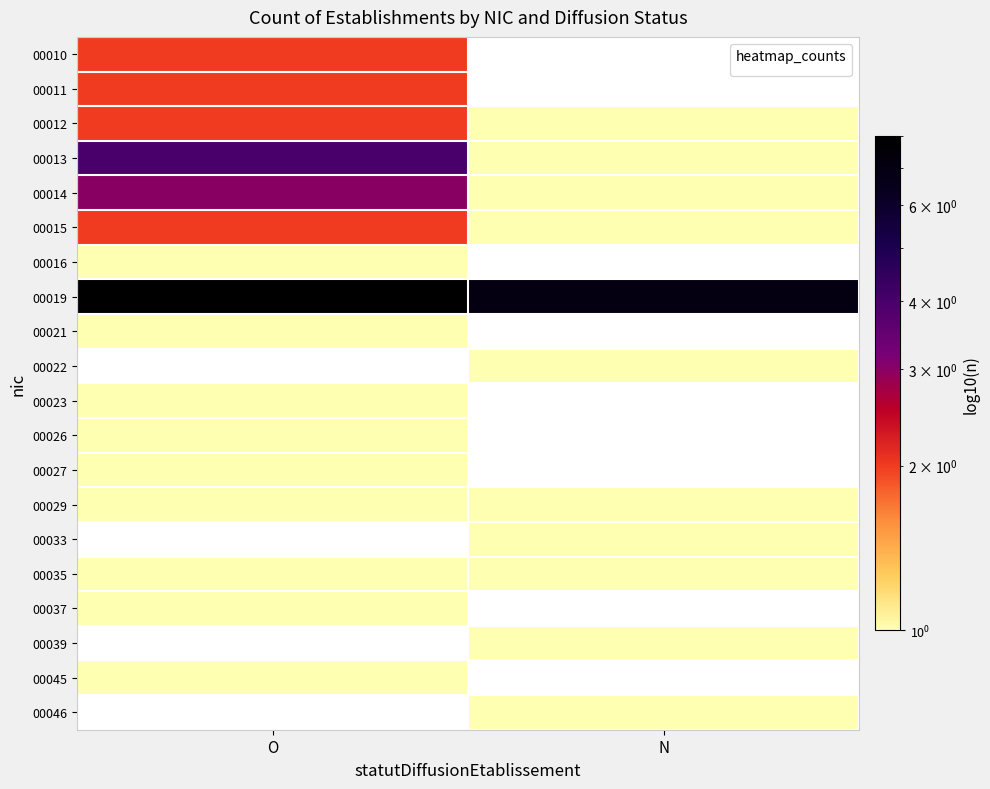

Reading left to right, what are all the values shown in this chart?

00010: O=2	N=0
00011: O=2	N=0
00012: O=2	N=1
00013: O=4	N=1
00014: O=3	N=1
00015: O=2	N=1
00016: O=1	N=0
00019: O=8	N=7
00021: O=1	N=0
00022: O=0	N=1
00023: O=1	N=0
00026: O=1	N=0
00027: O=1	N=0
00029: O=1	N=1
00033: O=0	N=1
00035: O=1	N=1
00037: O=1	N=0
00039: O=0	N=1
00045: O=1	N=0
00046: O=0	N=1